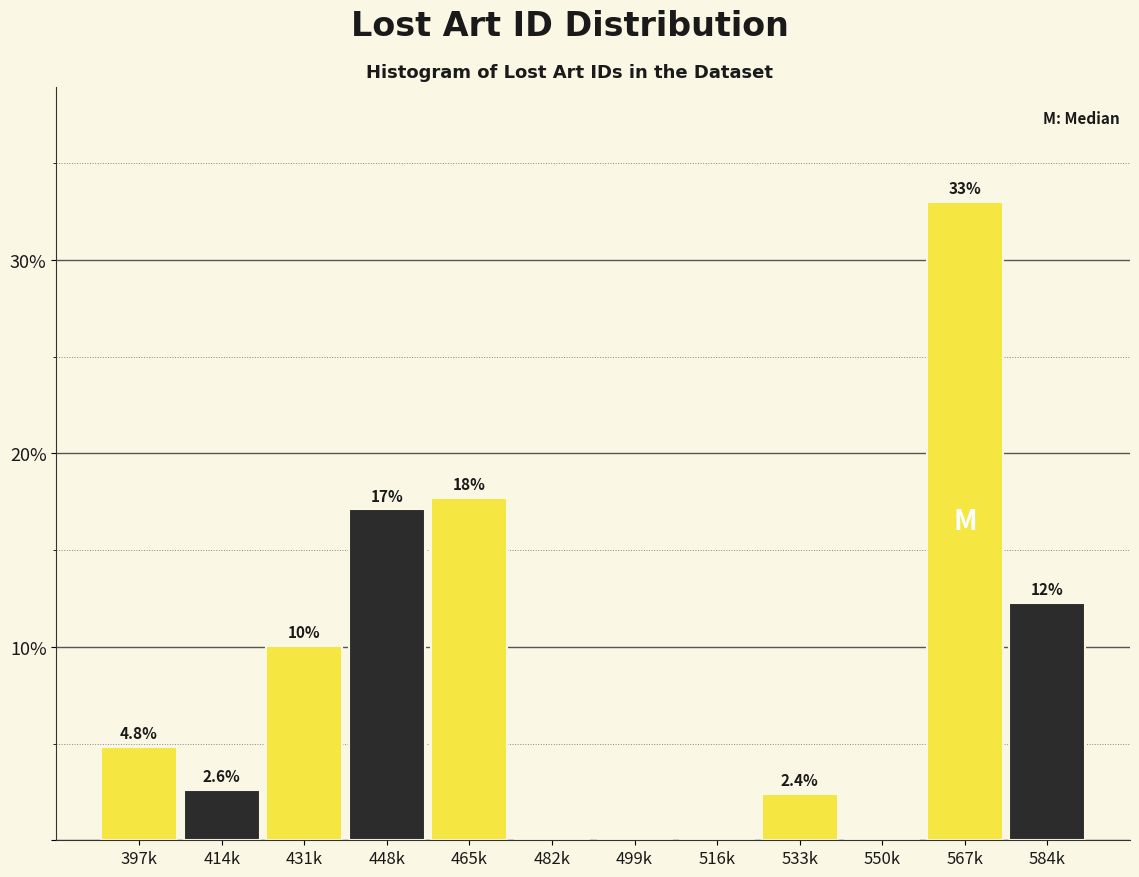

Reading left to right, list all the values displayed in this chart.

397k=4.8	414k=2.6	431k=10.1	448k=17.1	465k=17.7	482k=0.0	499k=0.0	516k=0.0	533k=2.4	550k=0.0	567k=33.0	584k=12.3